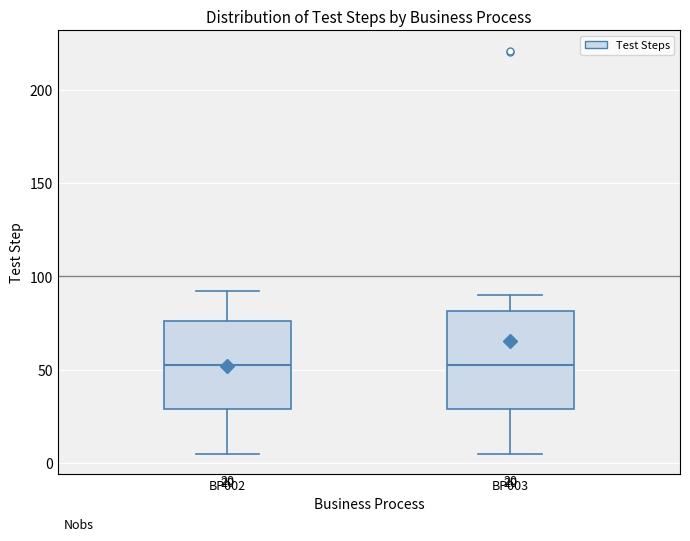

Which box is the tallest, from its lower edge to its upper edge?

BP003